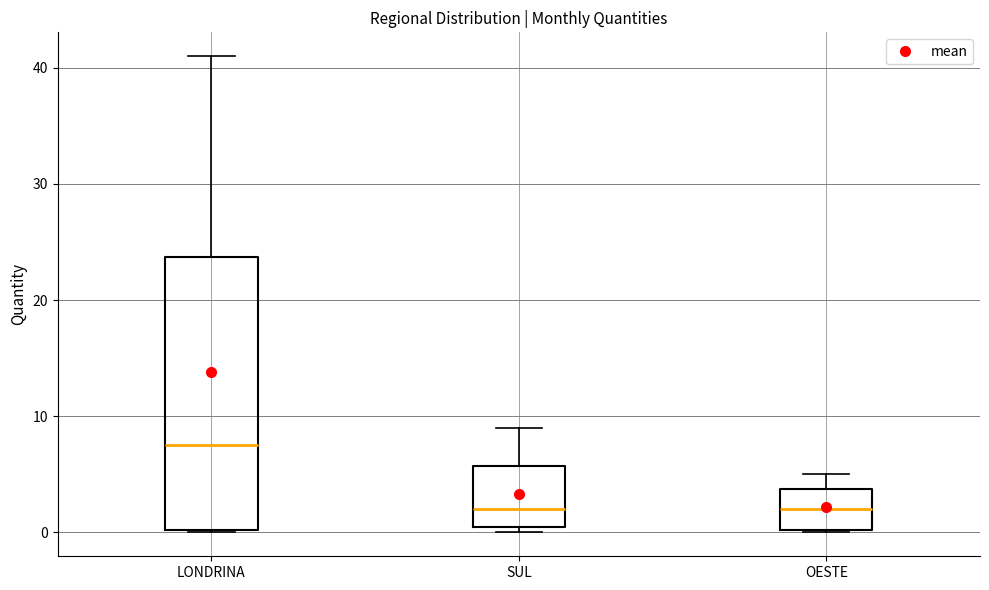

Reading left to right, read every box against the y-axis: the position of its median line, the range the box covers, and the ends of its whiskers. The values are not printed on the chart, so give them approximately, as read against the axis.

LONDRINA: median 8, box 0 to 24, whiskers 0 to 41
SUL: median 2, box 1 to 6, whiskers 0 to 9
OESTE: median 2, box 0 to 4, whiskers 0 to 5